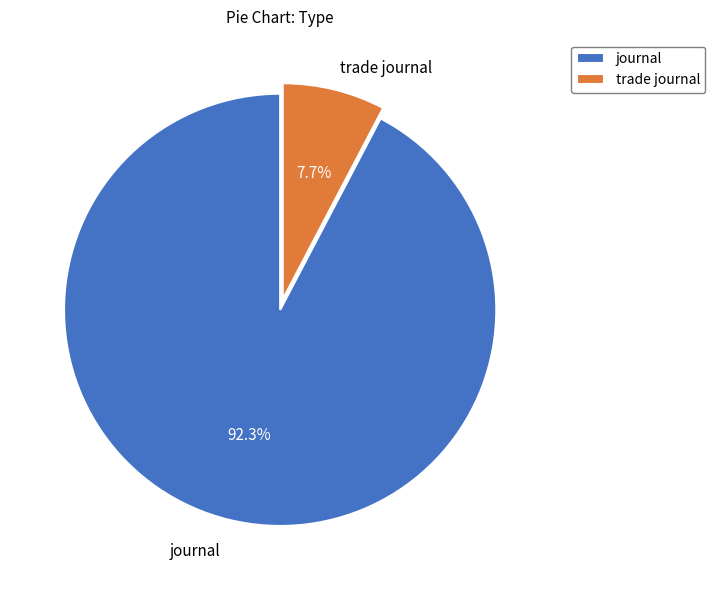

True or false: journal accounts for 92% of the total.

True